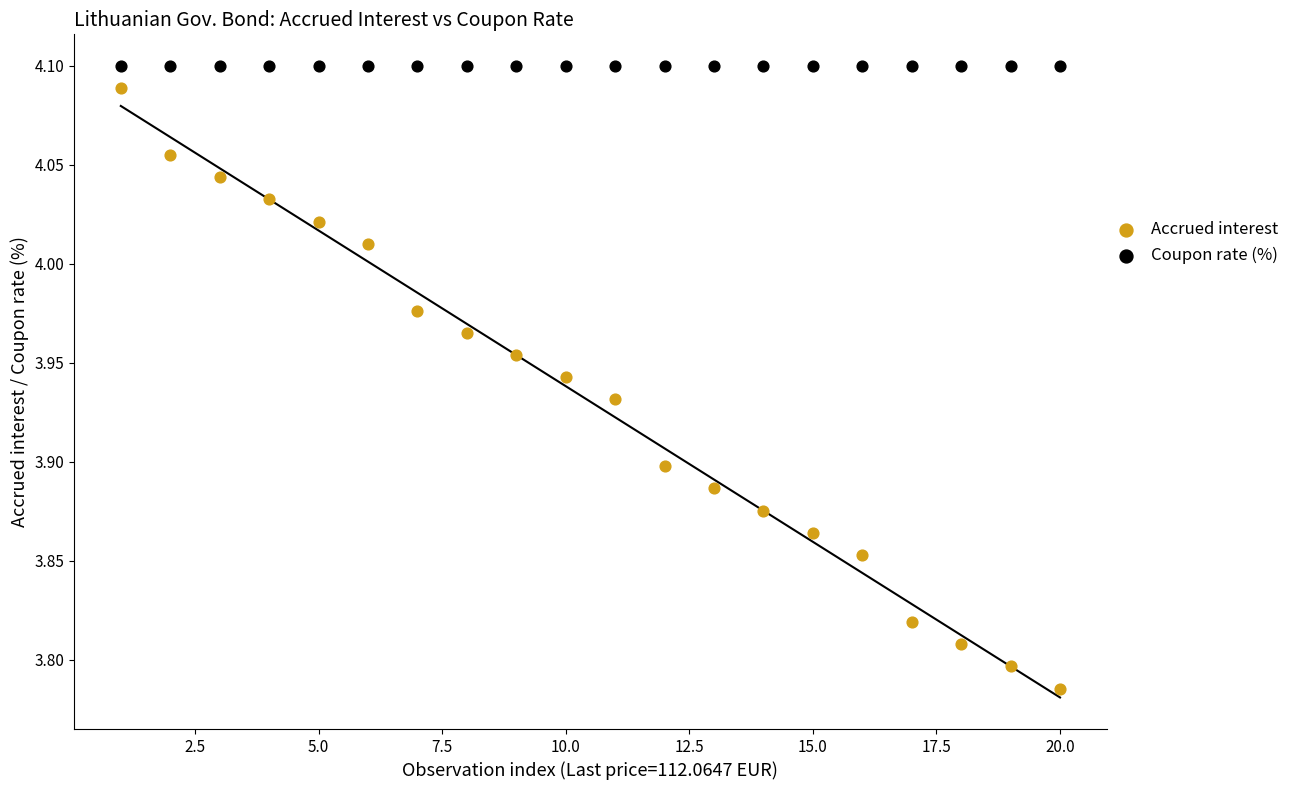

What are all the series names shown in the legend?

Accrued interest, Coupon rate (%)